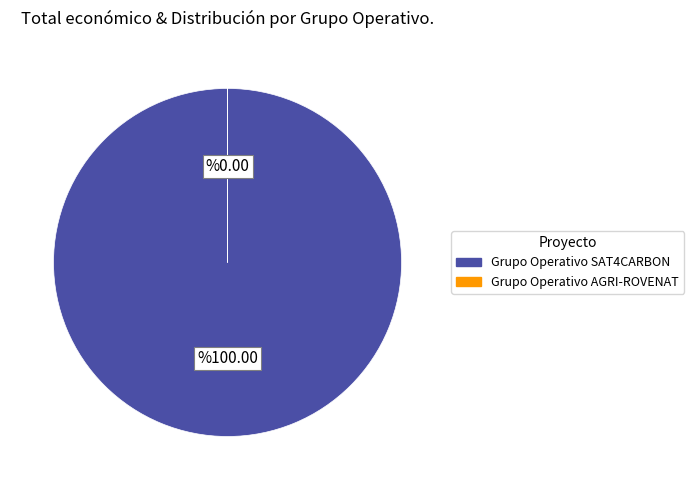

What is the largest slice in the pie chart?

Grupo Operativo SAT4CARBON